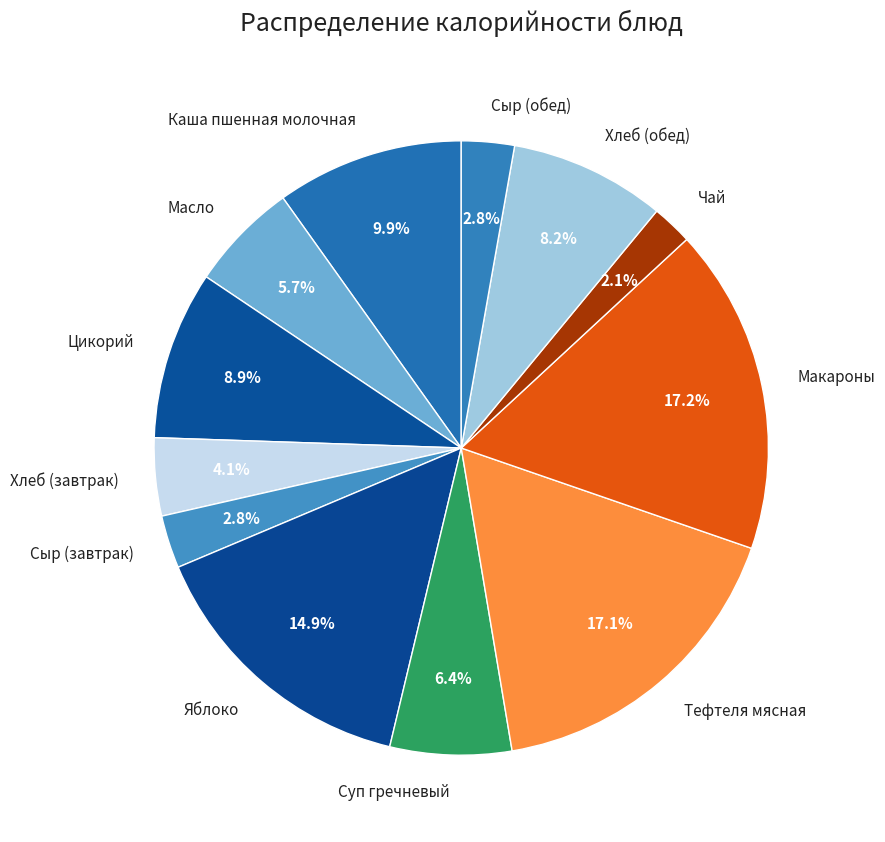

Which has a higher value, Хлеб (обед) or Чай?

Хлеб (обед)